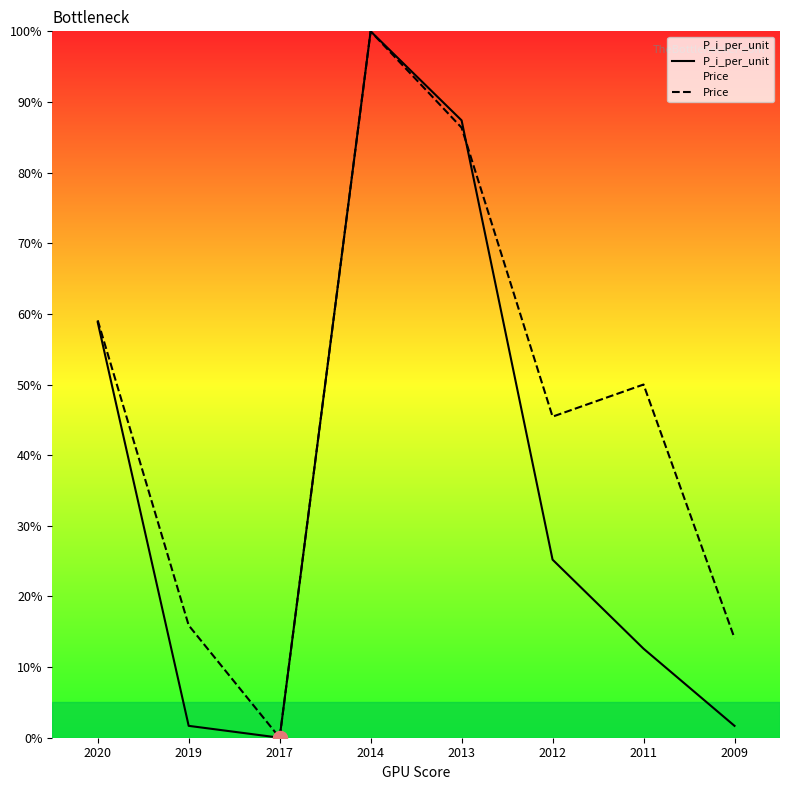

At how many categories does at least one series exceed 59?

3